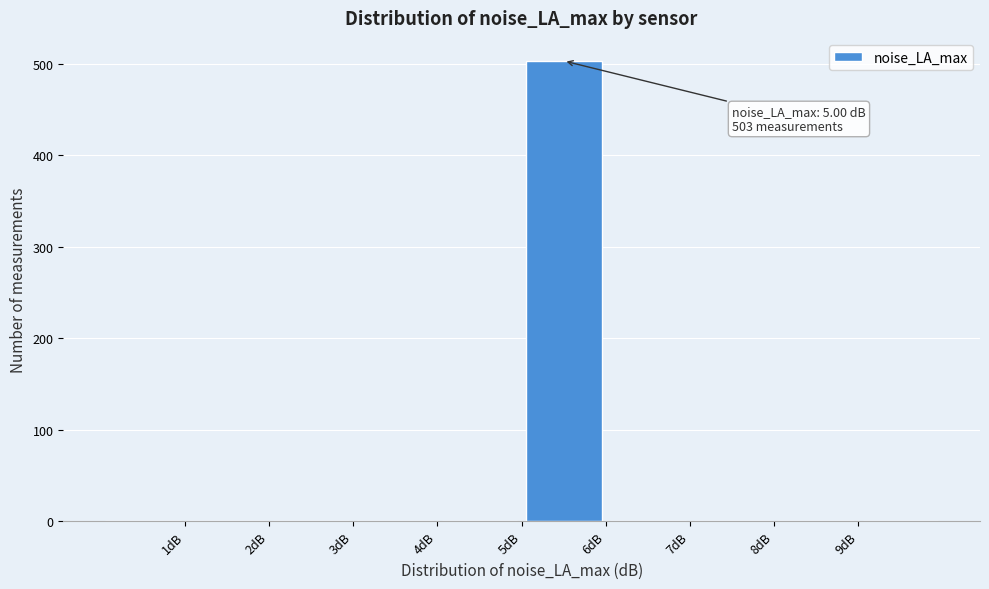

Which range on the x-axis has the tallest bar?

5 to 6